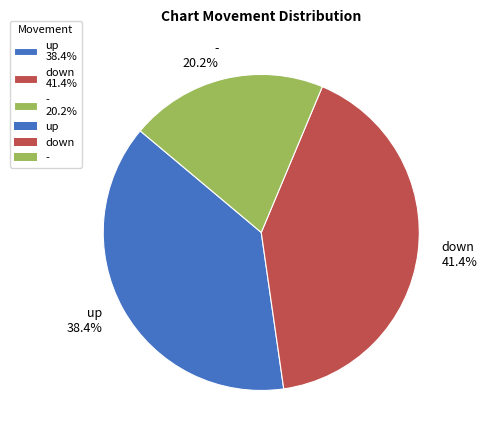

To the nearest percent, what portion does up represent?

38%